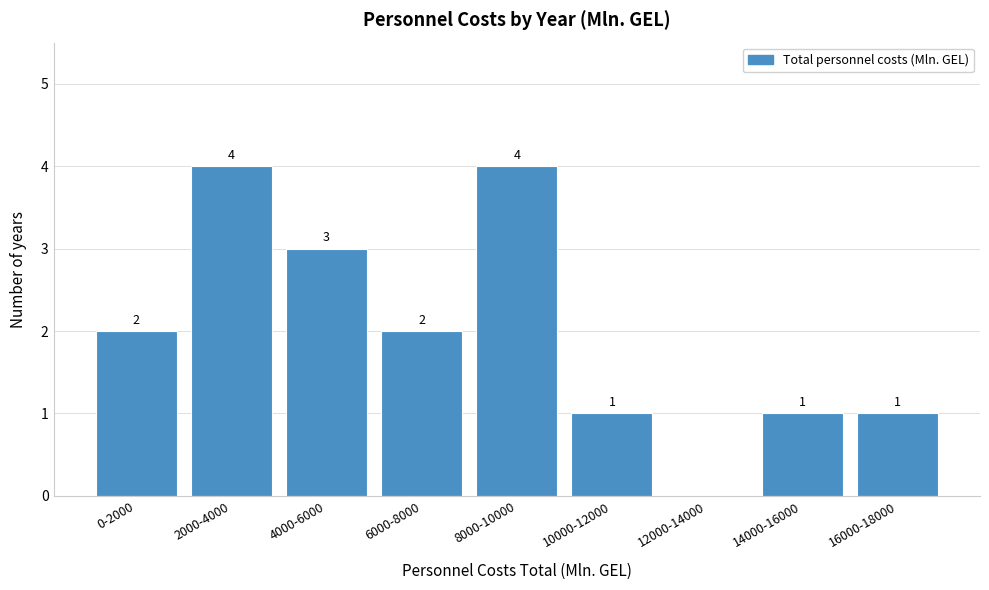

Reading left to right, transcribe all the data shown in this chart.

0-2000=2	2000-4000=4	4000-6000=3	6000-8000=2	8000-10000=4	10000-12000=1	12000-14000=0	14000-16000=1	16000-18000=1